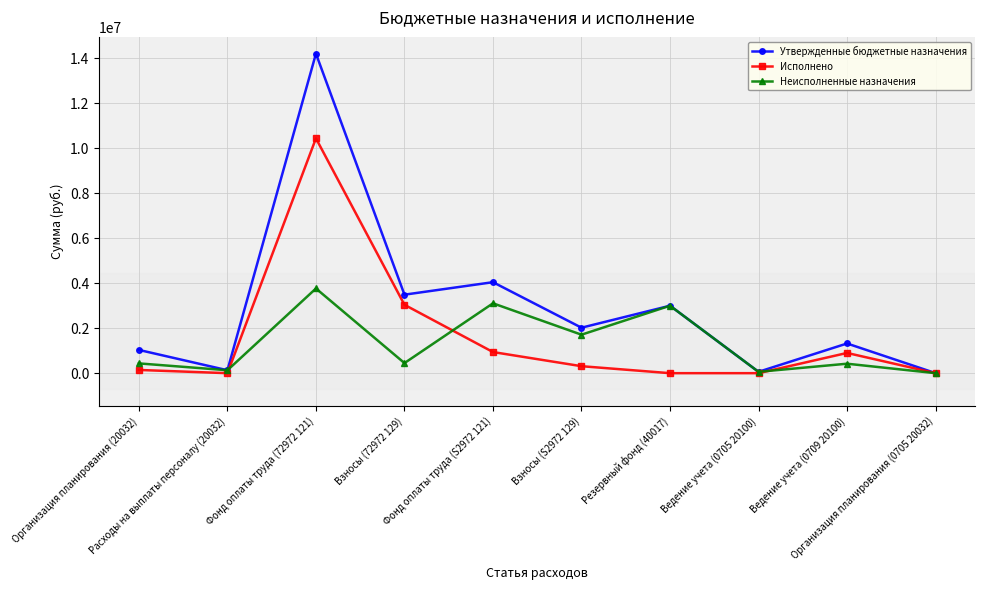

What is the label of the 9th point from the left?

Ведение учета (0709 20100)